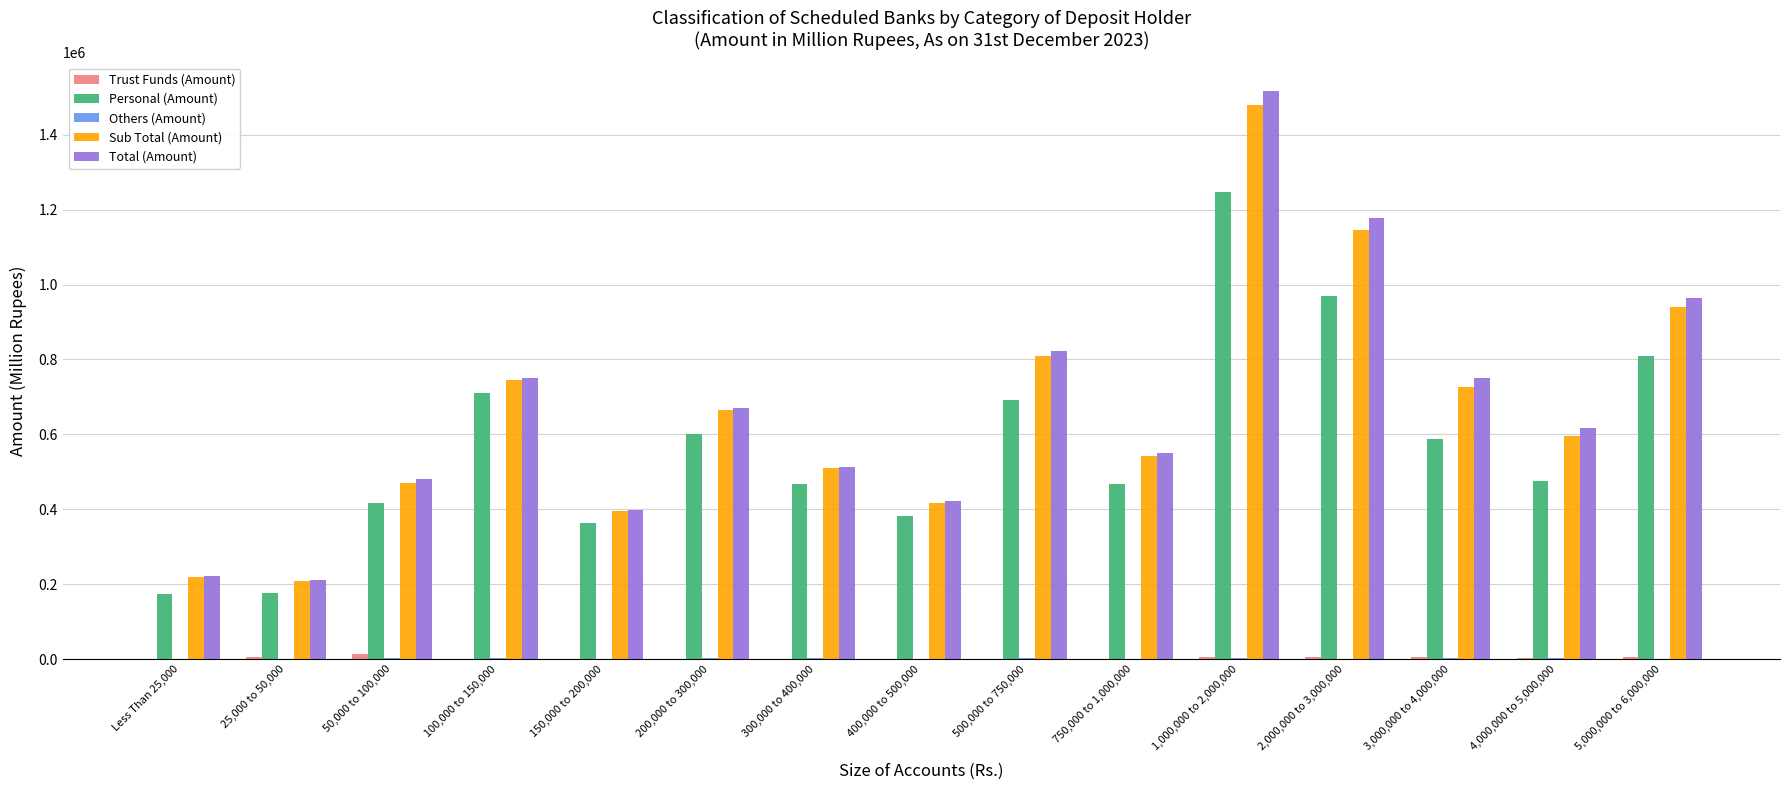

What is the sum of all Total (Amount) values?

10066802.1